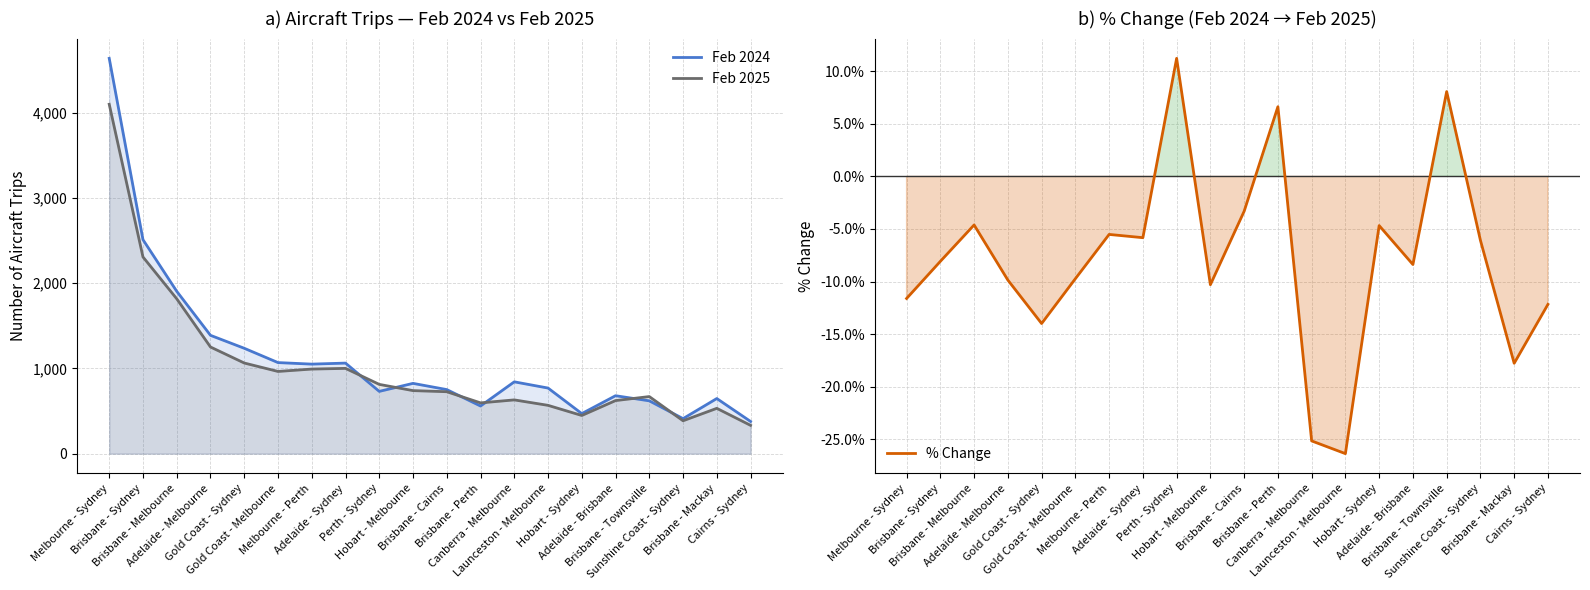

At which category does % Change reach its first local peak?

Brisbane - Melbourne